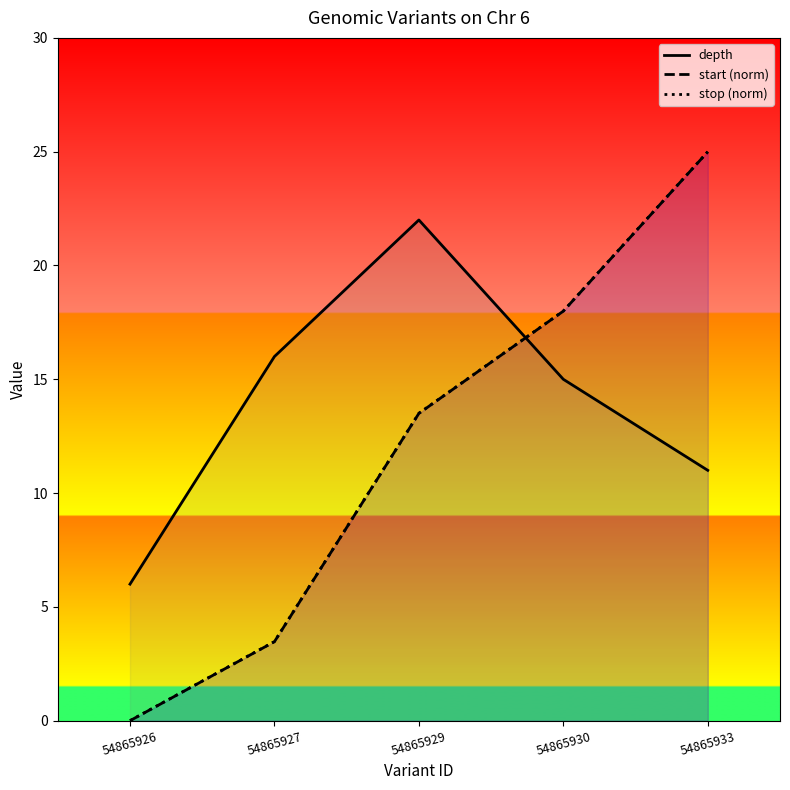

True or false: stop (norm) and depth intersect in this chart.

True